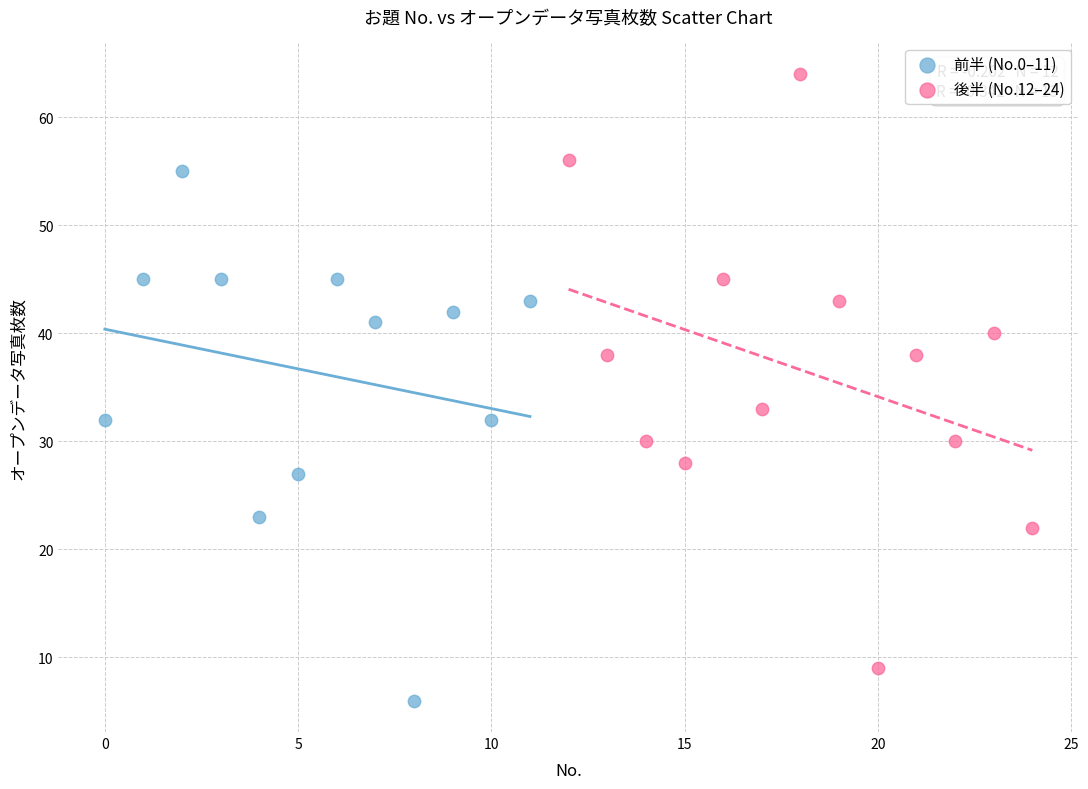

Which series reaches the maximum Y coordinate?

後半 (No.12–24)